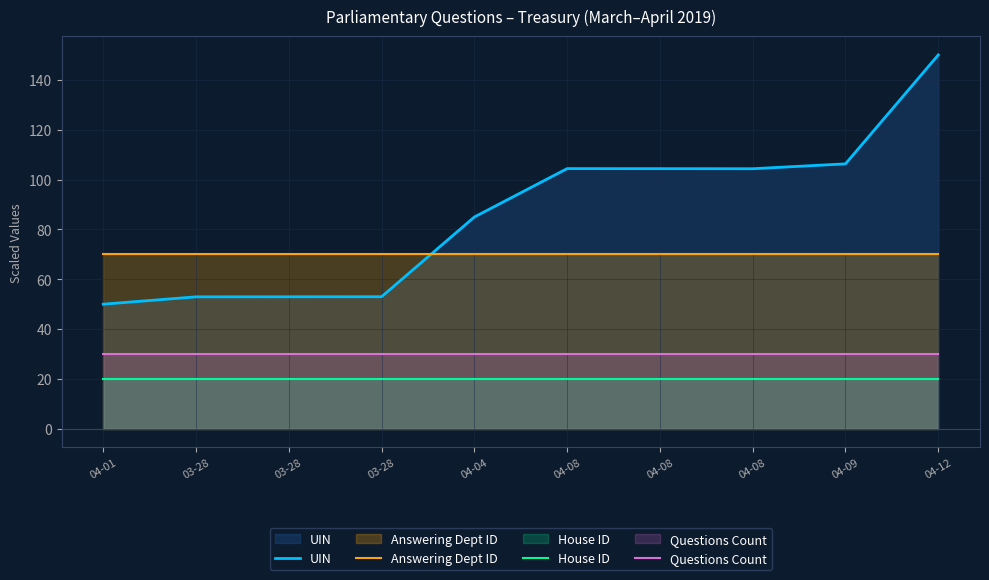

What is the spread (max minus min) of values at 04-08?

84.4